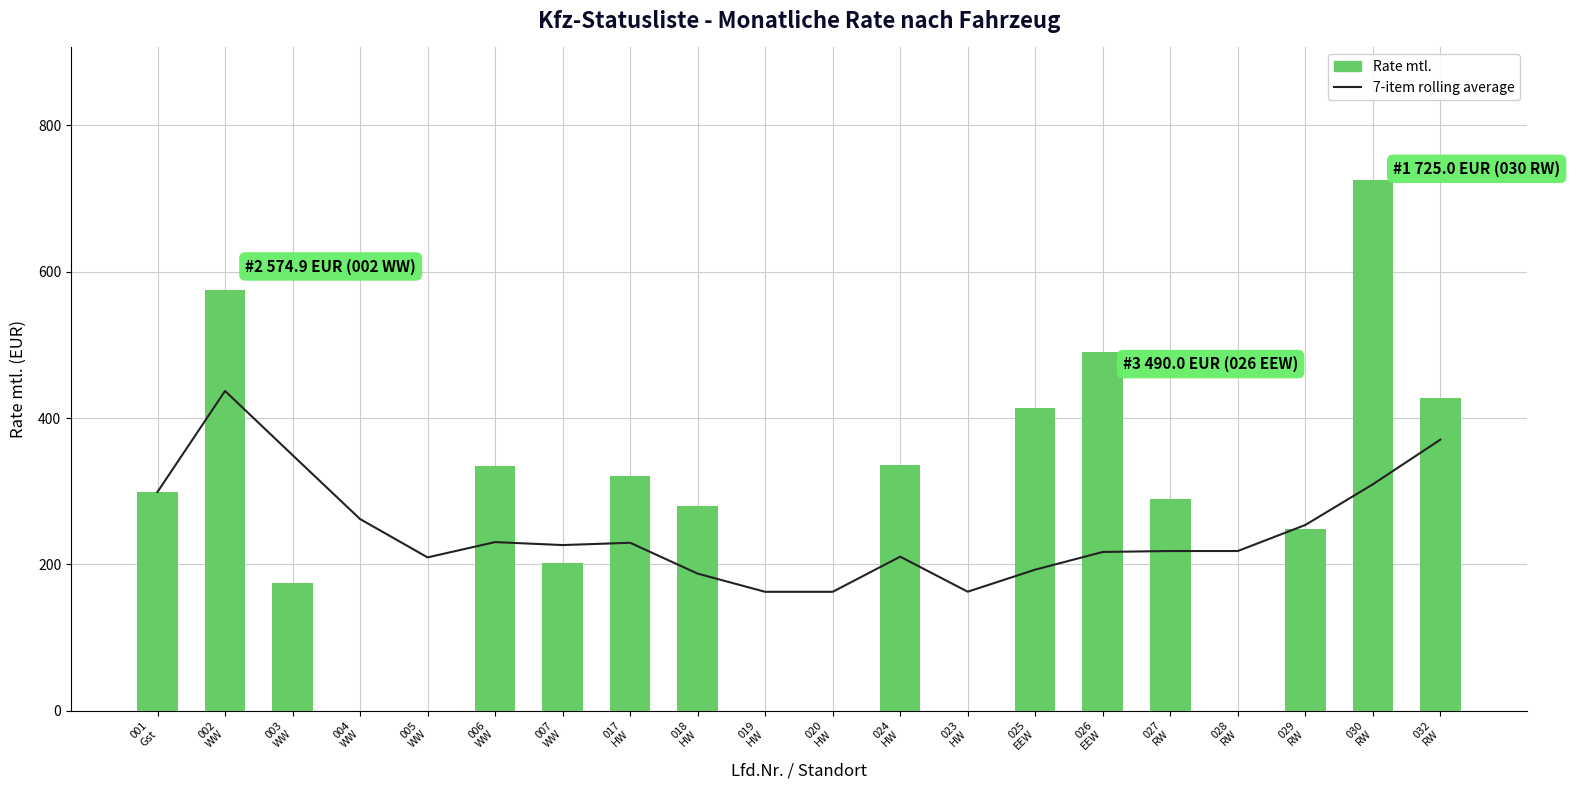

What is the total value across all series at 027
RW?

507.3